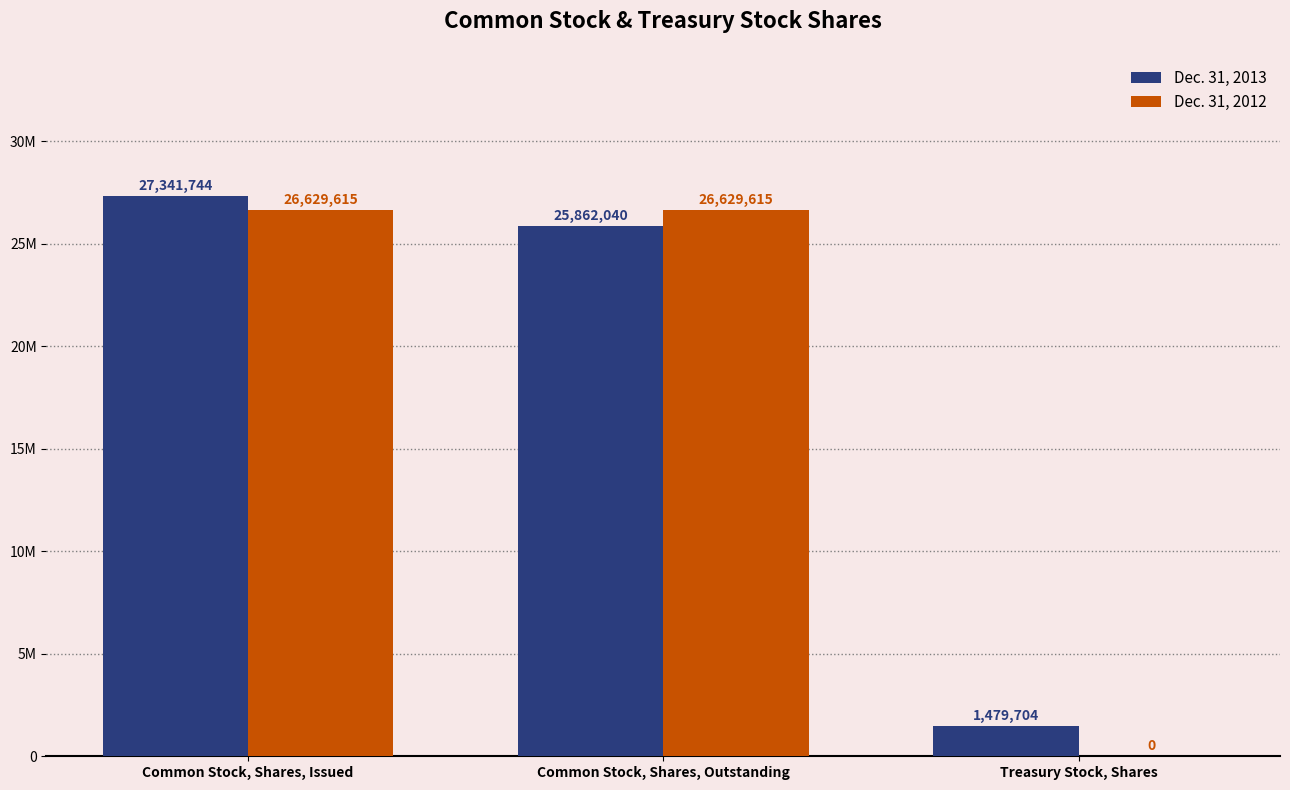

Reading left to right, extract all data points from this chart.

Dec. 31, 2013: Common Stock, Shares, Issued=27341744	Common Stock, Shares, Outstanding=25862040	Treasury Stock, Shares=1479704
Dec. 31, 2012: Common Stock, Shares, Issued=26629615	Common Stock, Shares, Outstanding=26629615	Treasury Stock, Shares=0